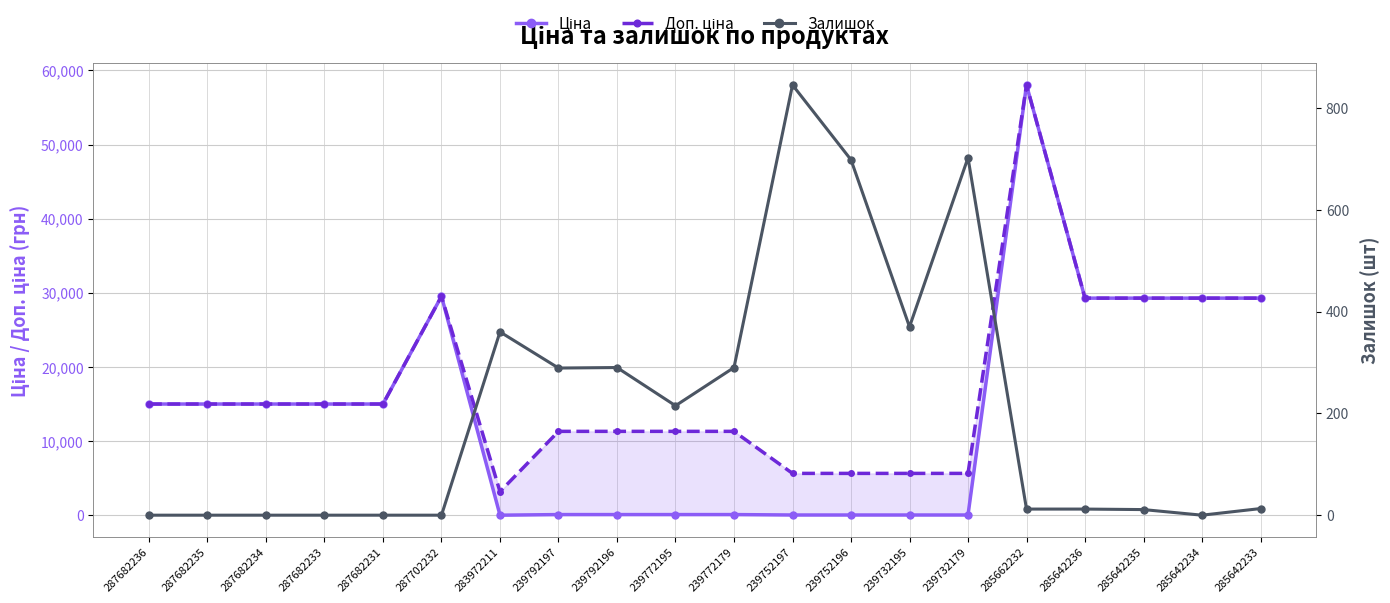

What is the greatest value displayed?

58037.0